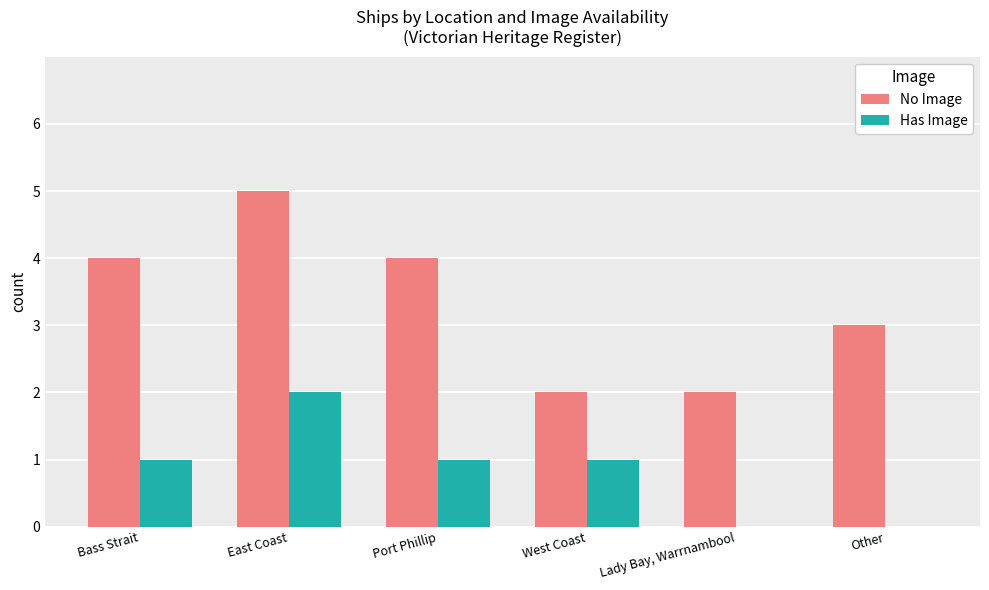

What is the total value across all series at Port Phillip?

5